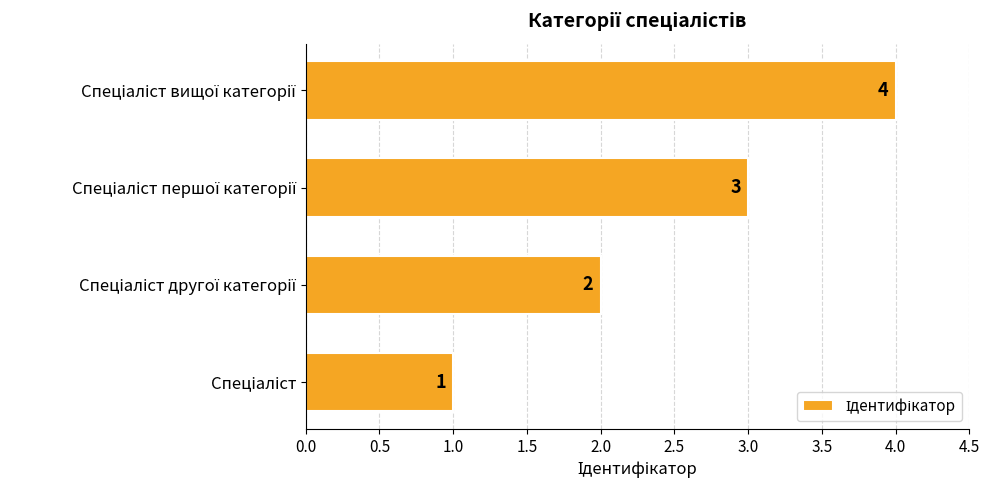

What is the difference between the maximum and minimum values?

3